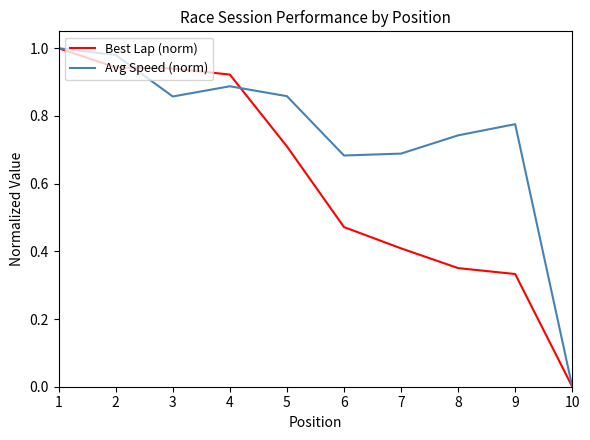

The Avg Speed (norm) series shows 1.1 at 7. True or false?

False